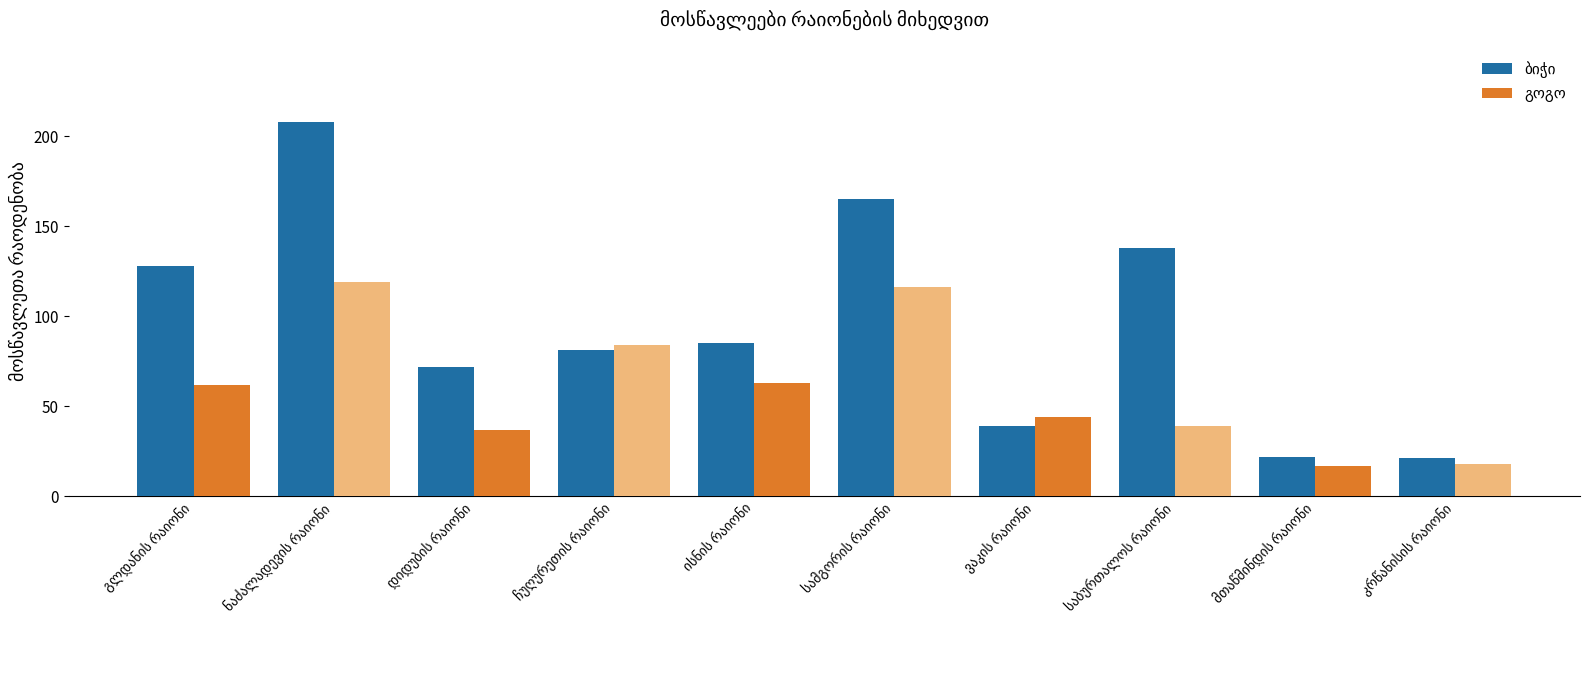

What is the smallest value displayed?

17